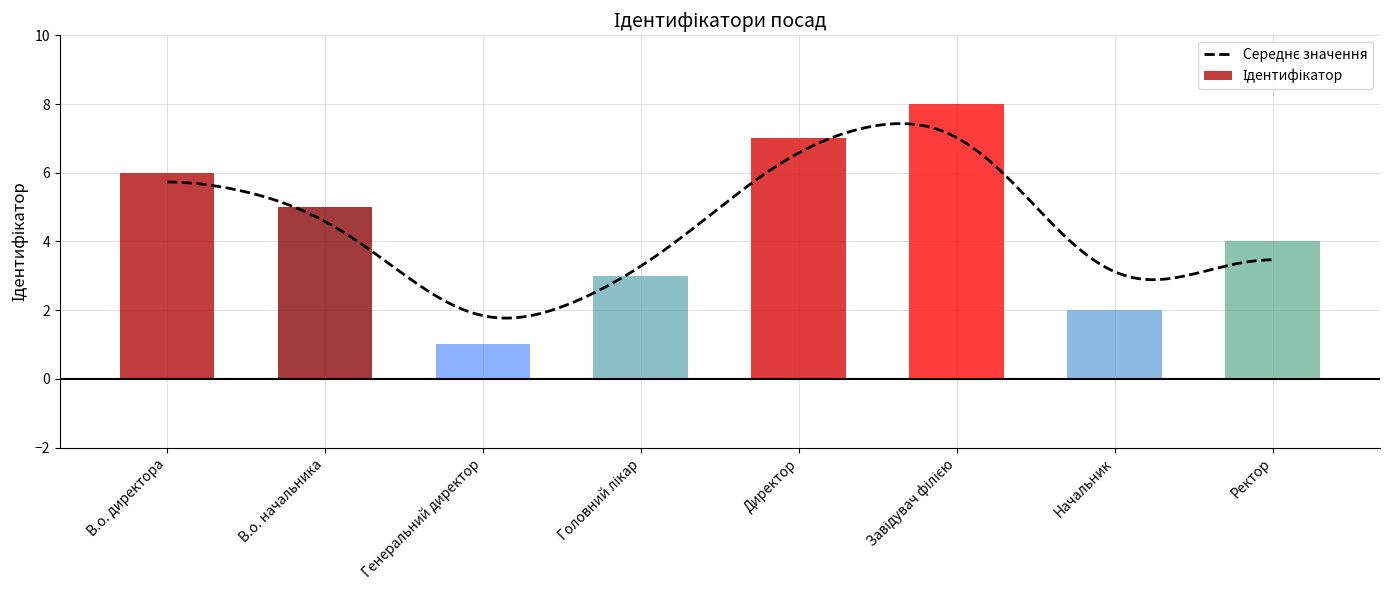

Are the bars horizontal?

No